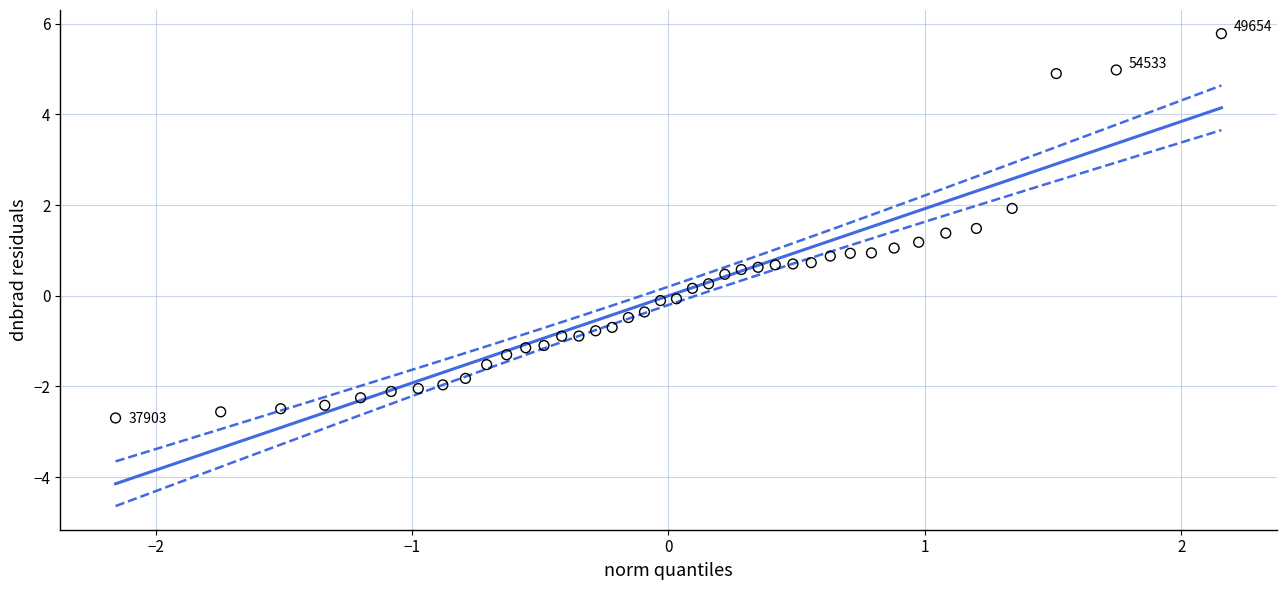

What is the range of Y values (max minus min)?

8.5